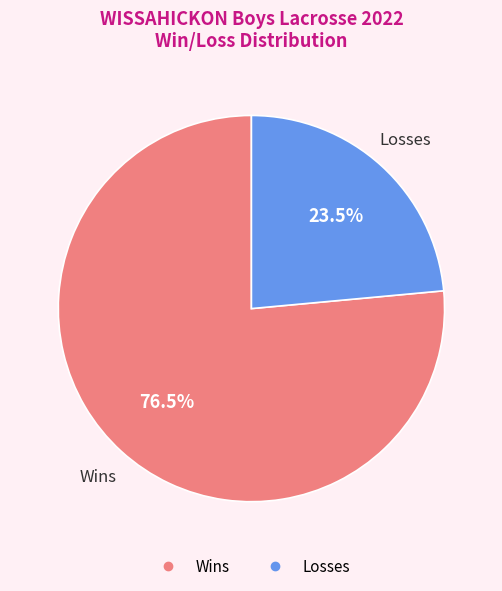

Count the number of slices in the pie.

2